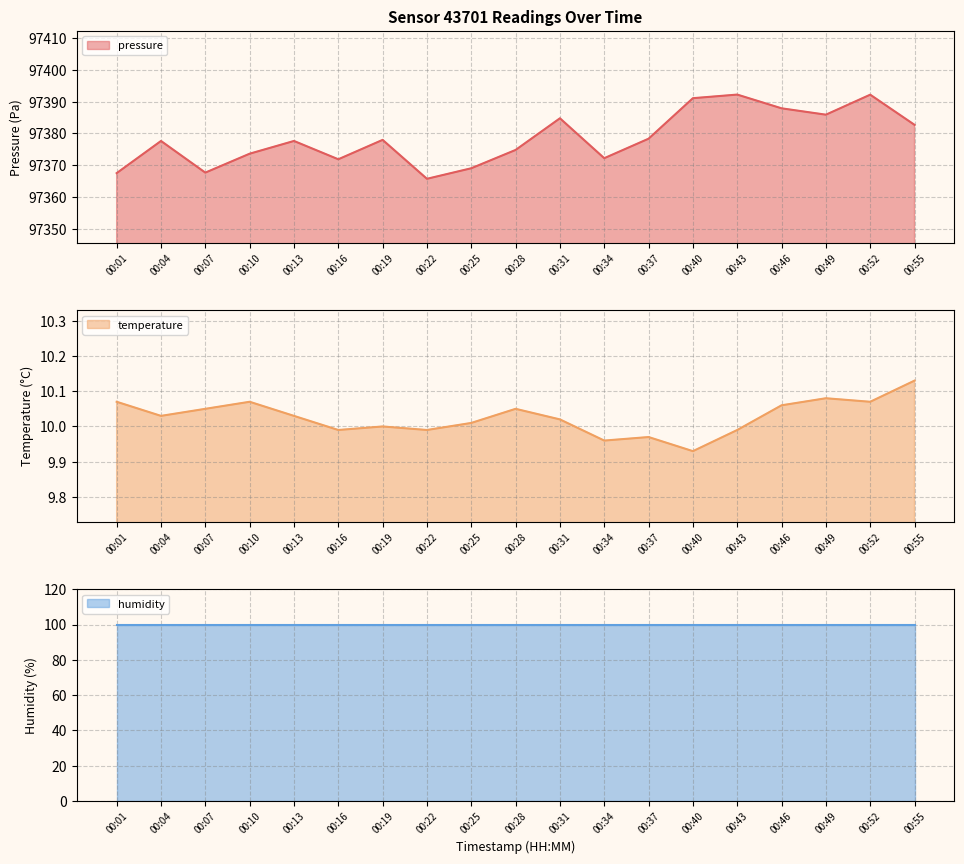

At which category does temperature reach its first local valley?

00:04